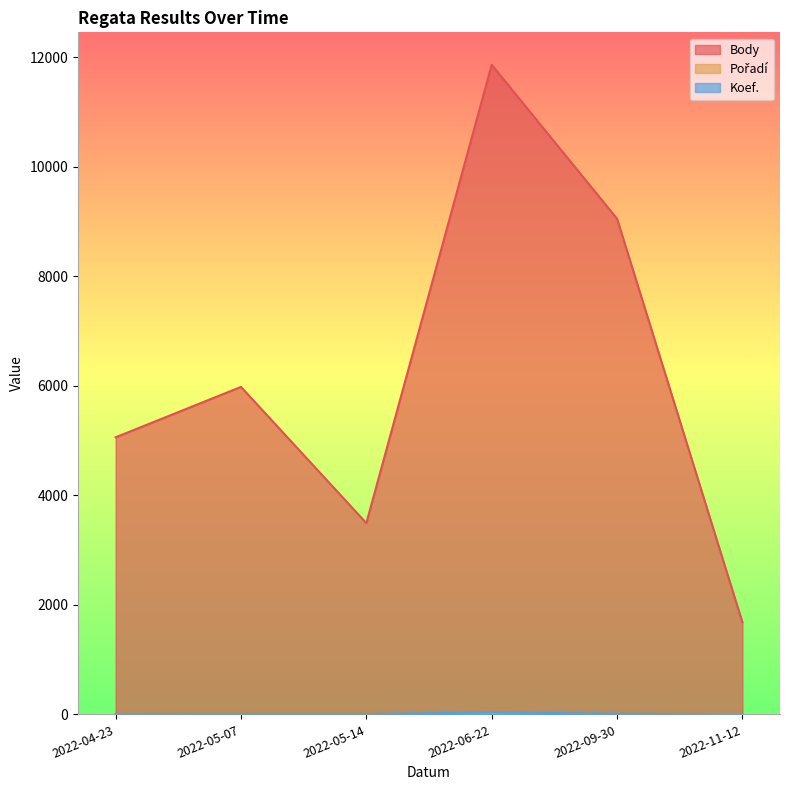

What is the spread (max minus min) of values at 2022-05-14?

3487